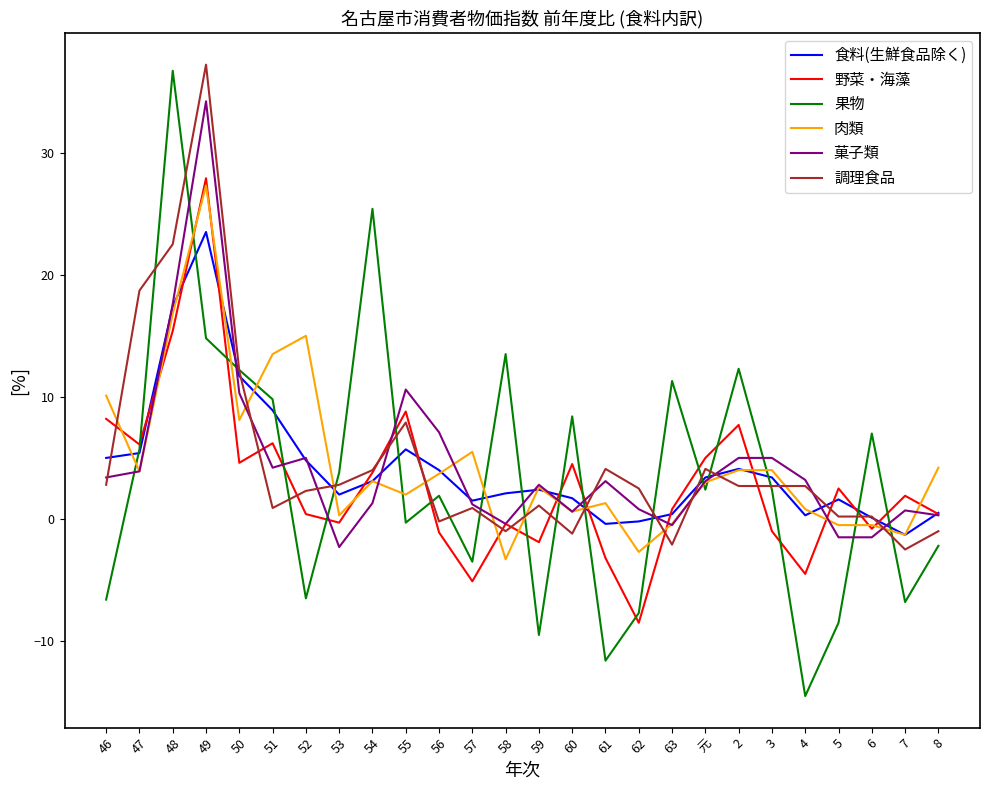

Where is the first local maximum for 肉類?

49